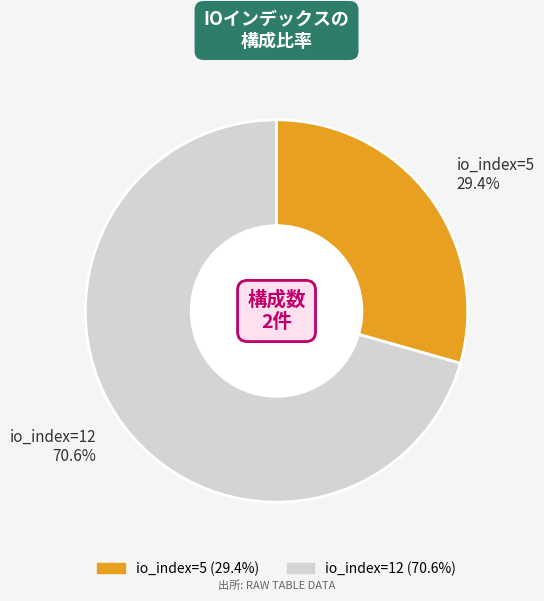

How many segments does this pie chart have?

2